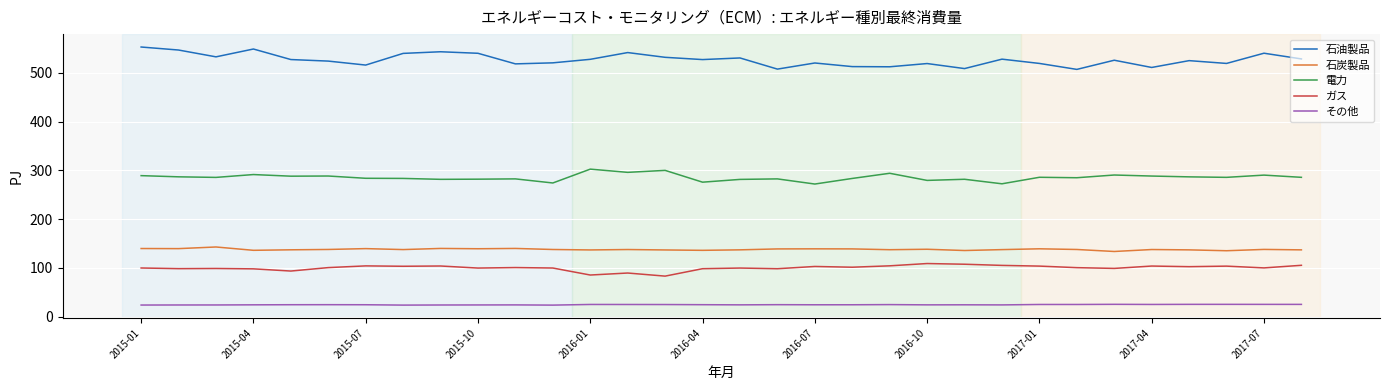

What are all the series names shown in the legend?

石油製品, 石炭製品, 電力, ガス, その他